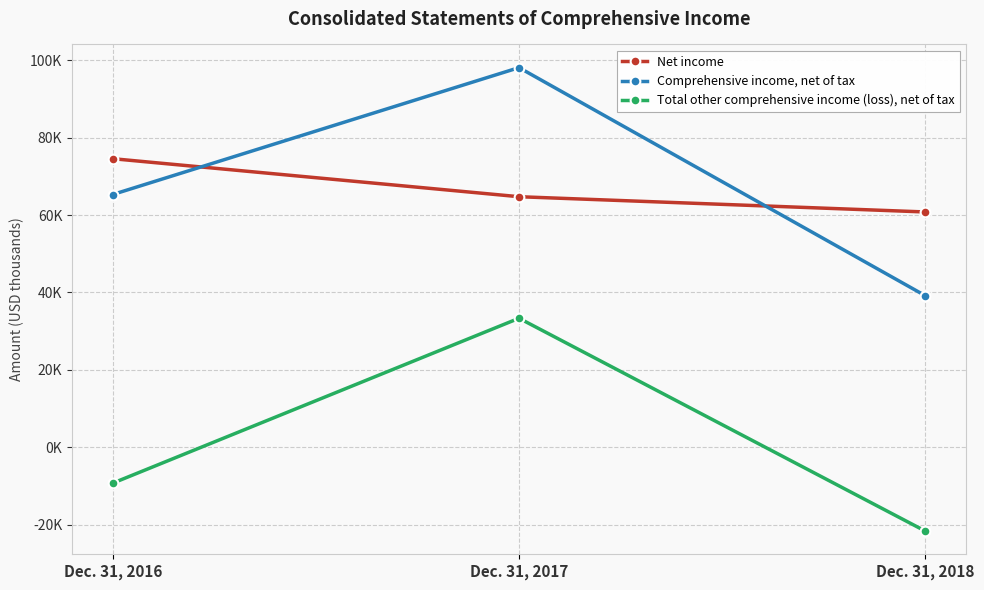

Where is Comprehensive income, net of tax nearest to the value 68627?

Dec. 31, 2016